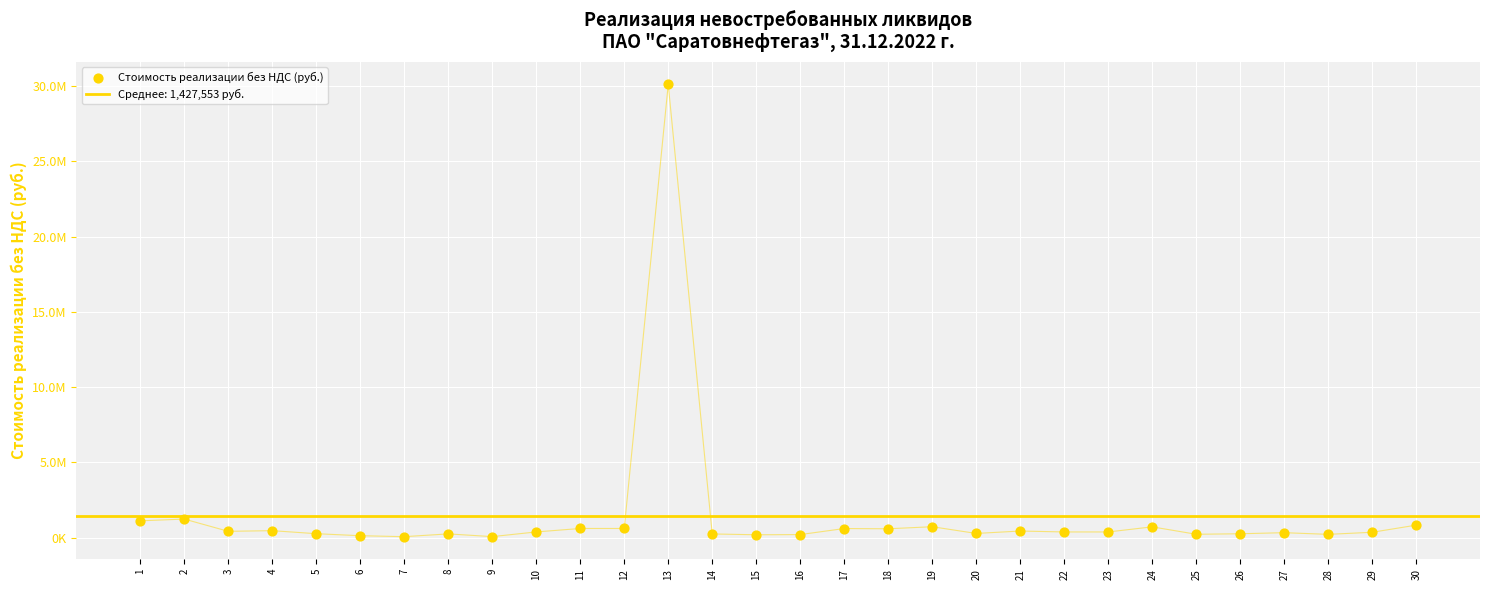

What is the change in value from 14 to 17?

+358544.2